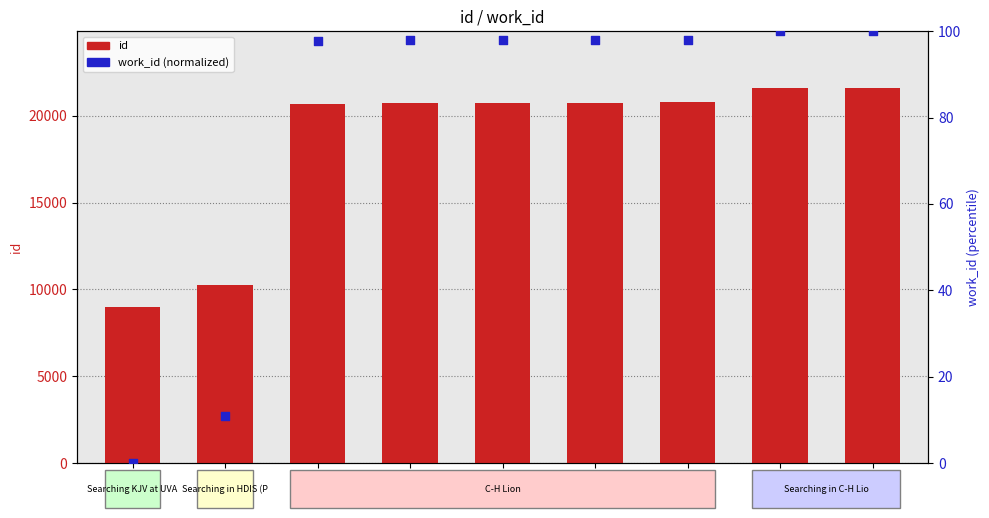

At how many categories does at least one series exceed 3339?

9